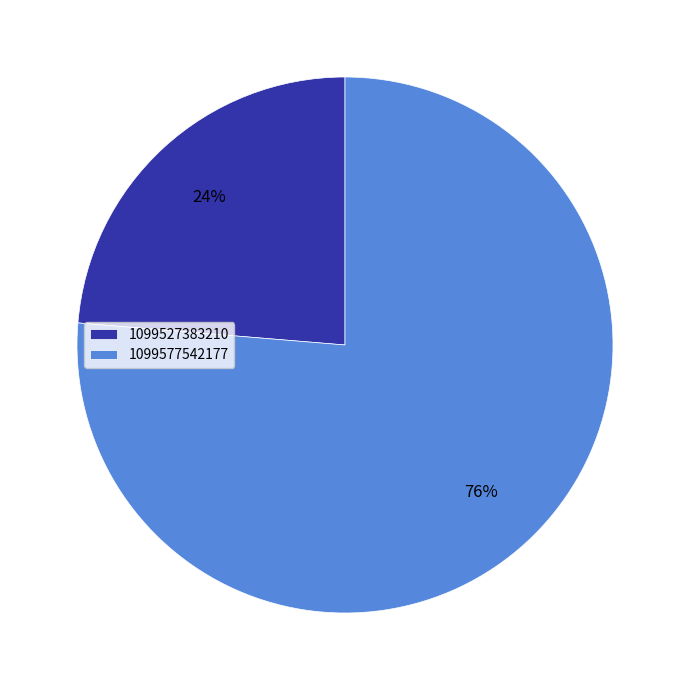

Which slice represents more than half of the pie?

1099577542177